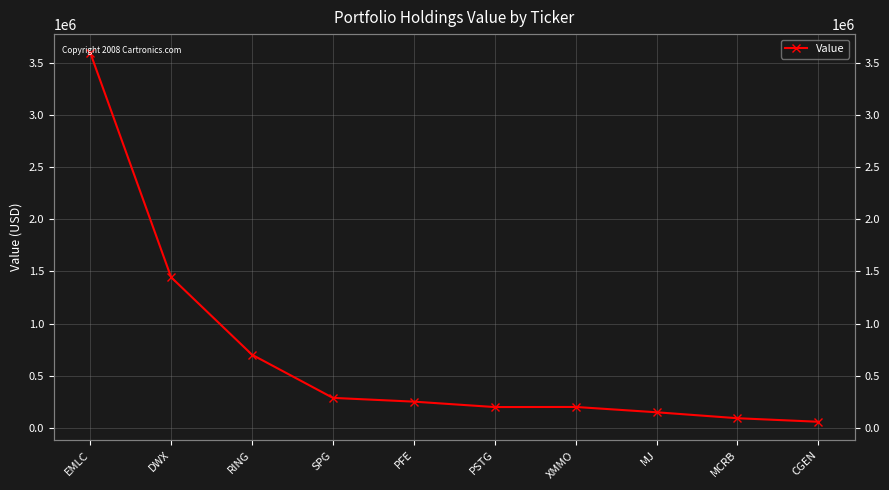

What is the change in value from SPG to PSTG?

-88000